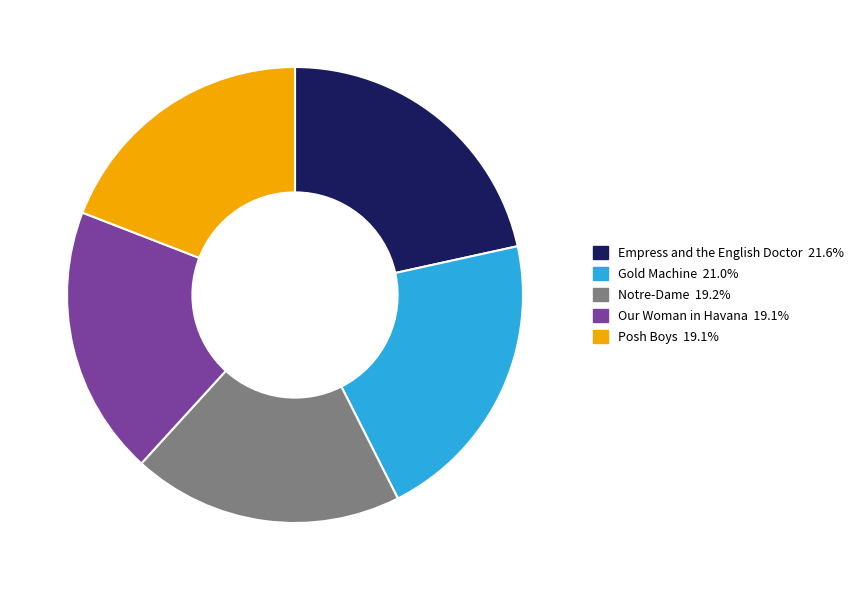

Which has a higher value, Posh Boys or Empress and the English Doctor?

Empress and the English Doctor